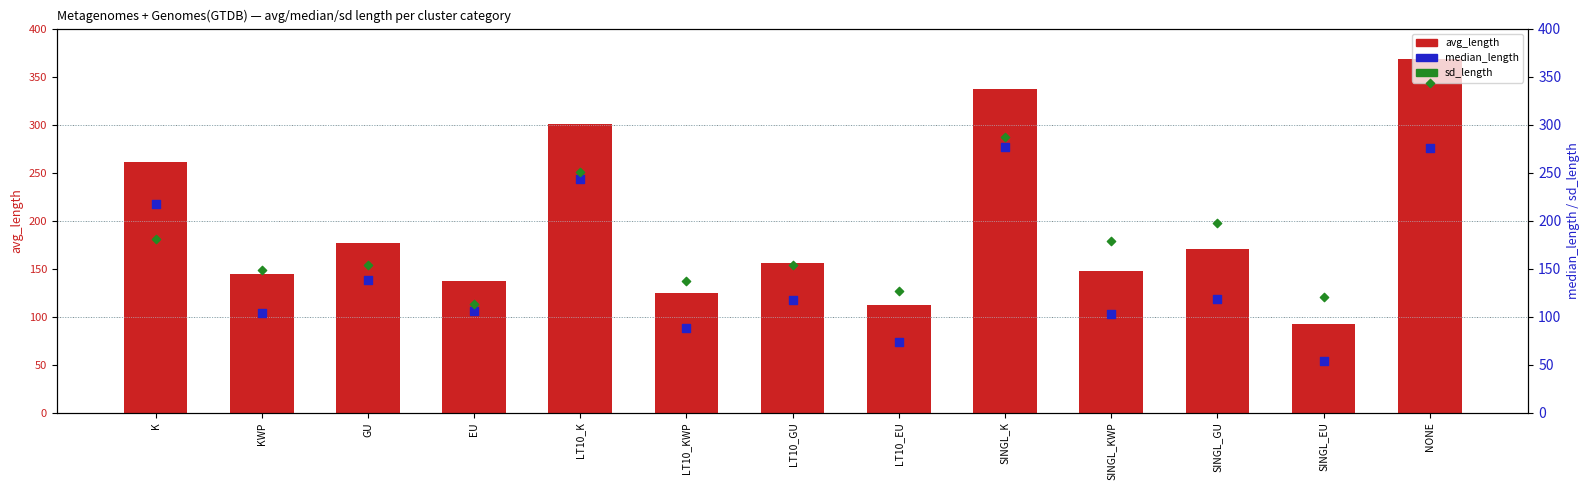

Which series contains the lowest Y value?

median_length